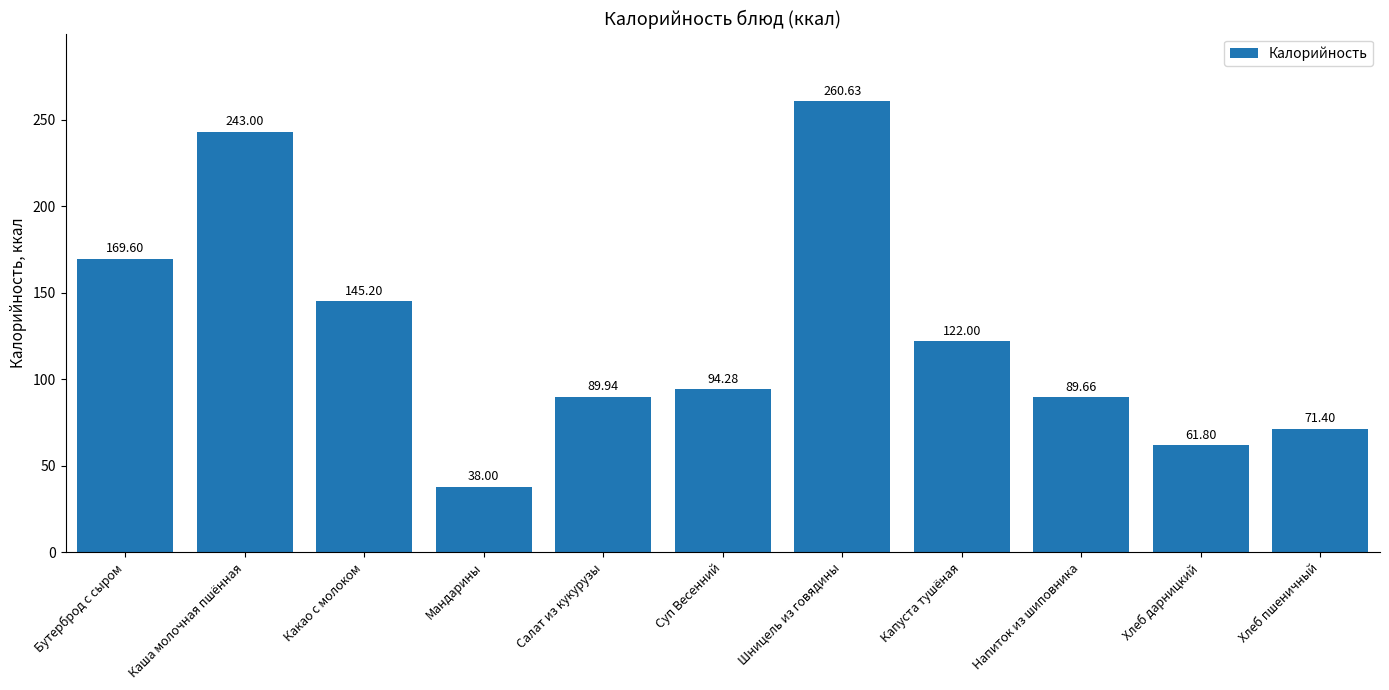

How many bars are there in total?

11